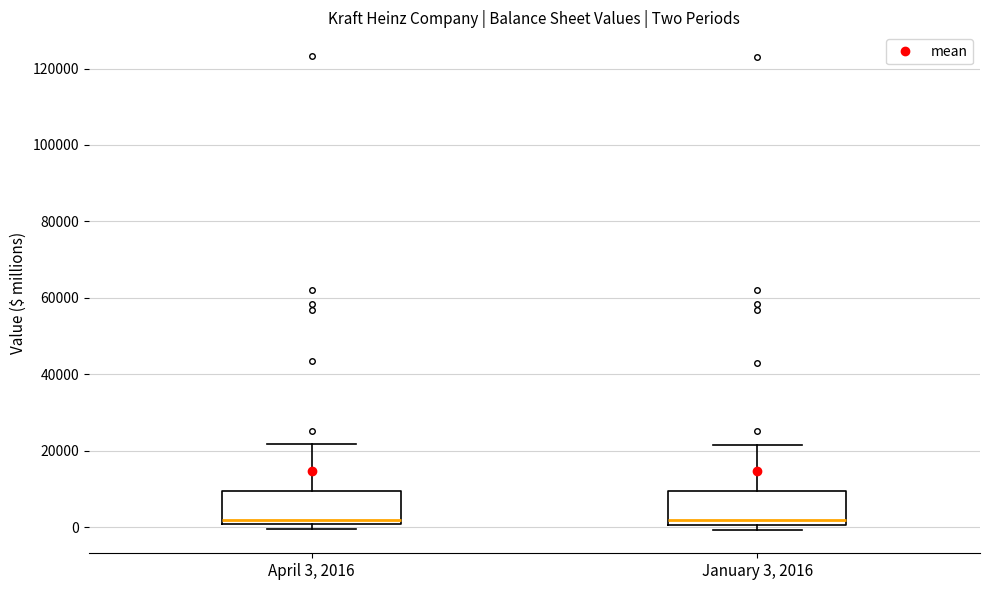

Where does the upper whisker of the box for January 3, 2016 end on the y-axis? The values are not printed on the chart, so give them approximately, as read against the axis.

22000